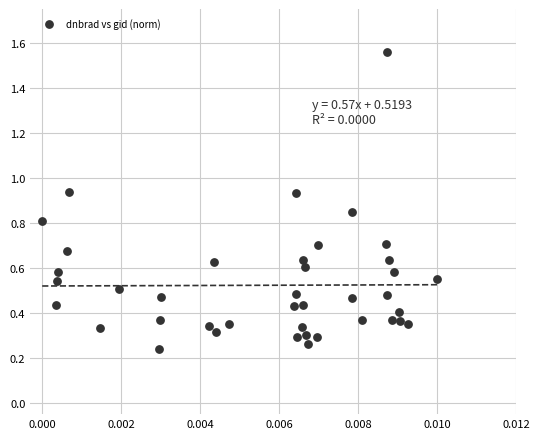

What is the range of Y values (max minus min)?

1.3